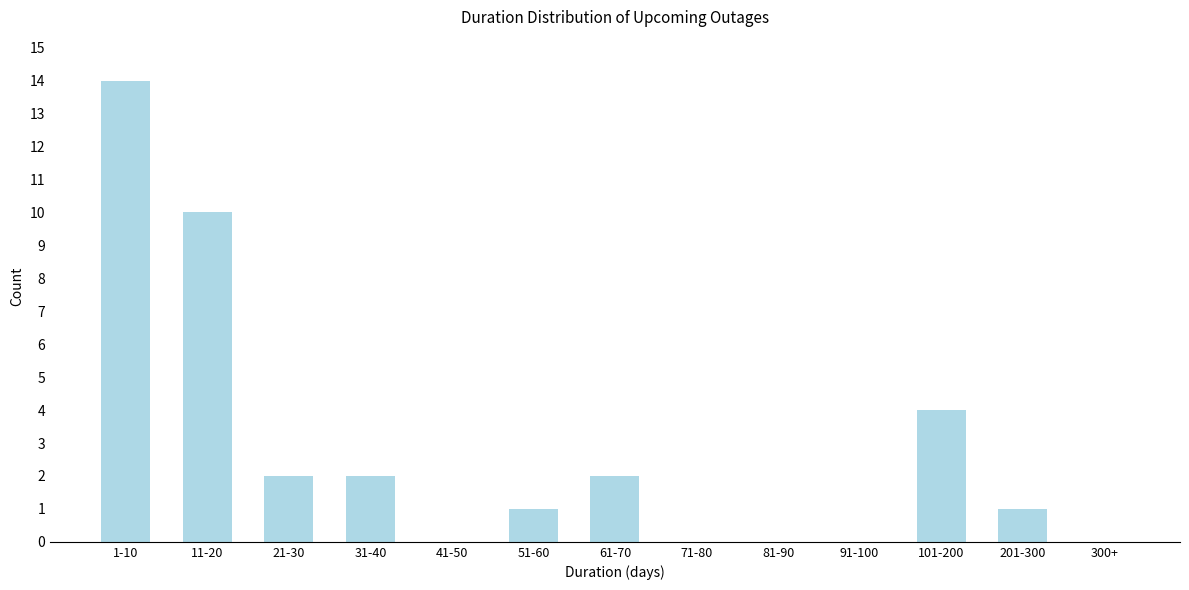

Reading left to right, transcribe all the data shown in this chart.

1-10=14	11-20=10	21-30=2	31-40=2	41-50=0	51-60=1	61-70=2	71-80=0	81-90=0	91-100=0	101-200=4	201-300=1	300+=0